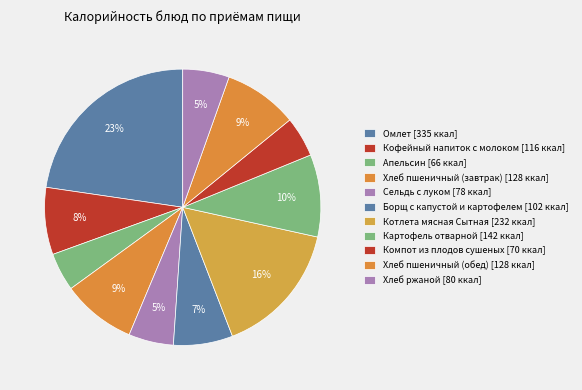

Count the number of slices in the pie.

11